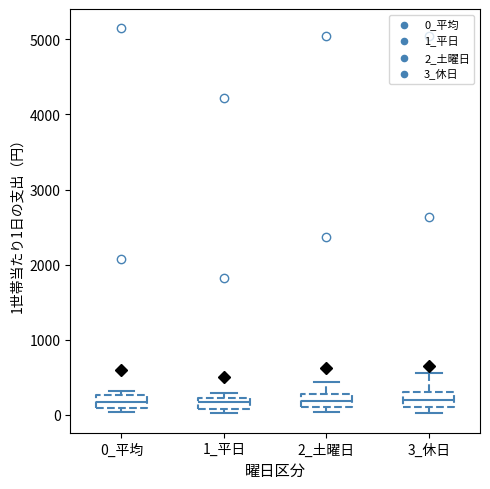

Where is the lower edge of the box for 2_土曜日 on the y-axis? The values are not printed on the chart, so give them approximately, as read against the axis.

100